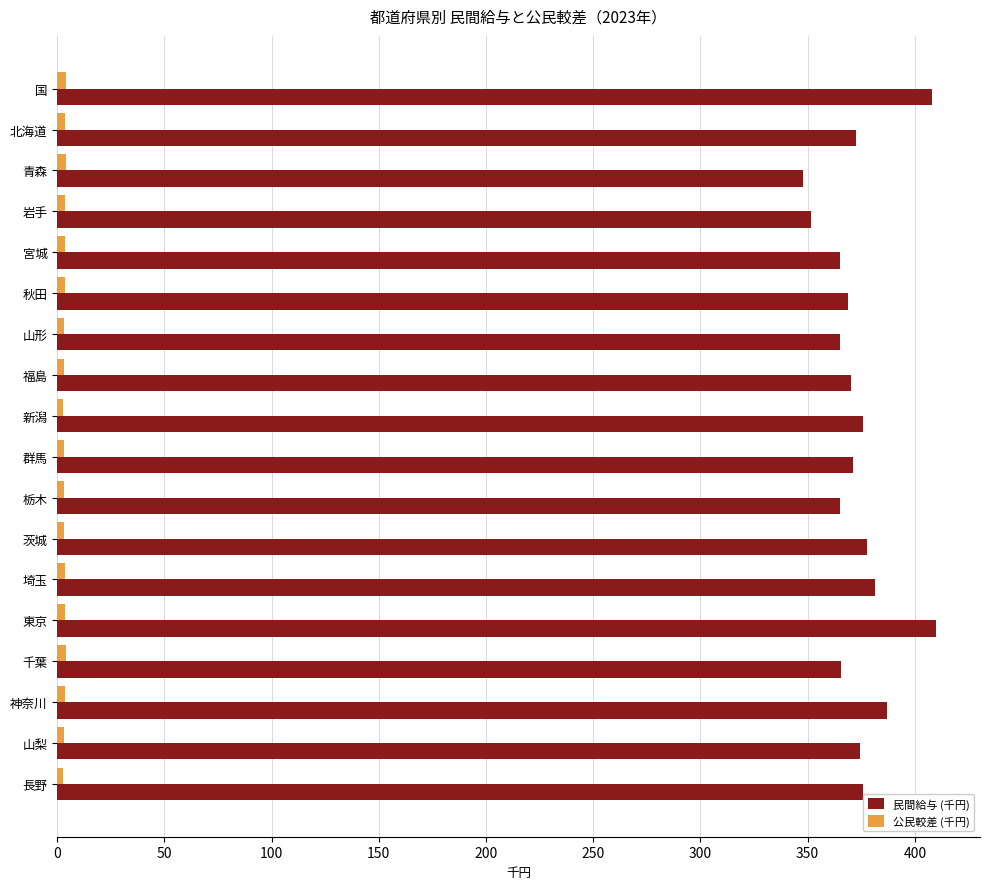

What is the greatest value displayed?

409.9